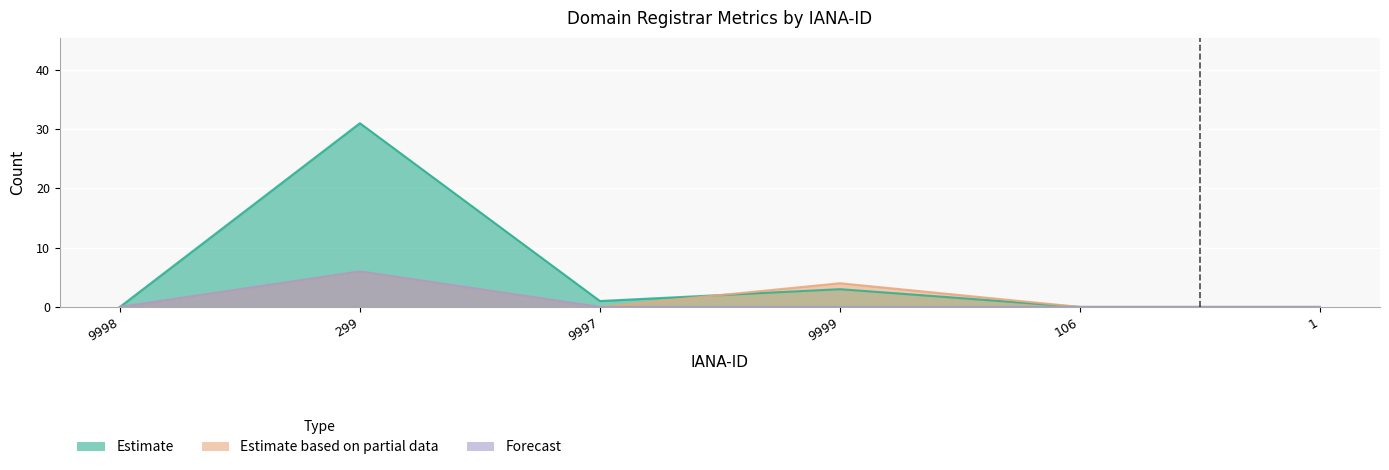

At which label does total-domains reach its minimum?

9998